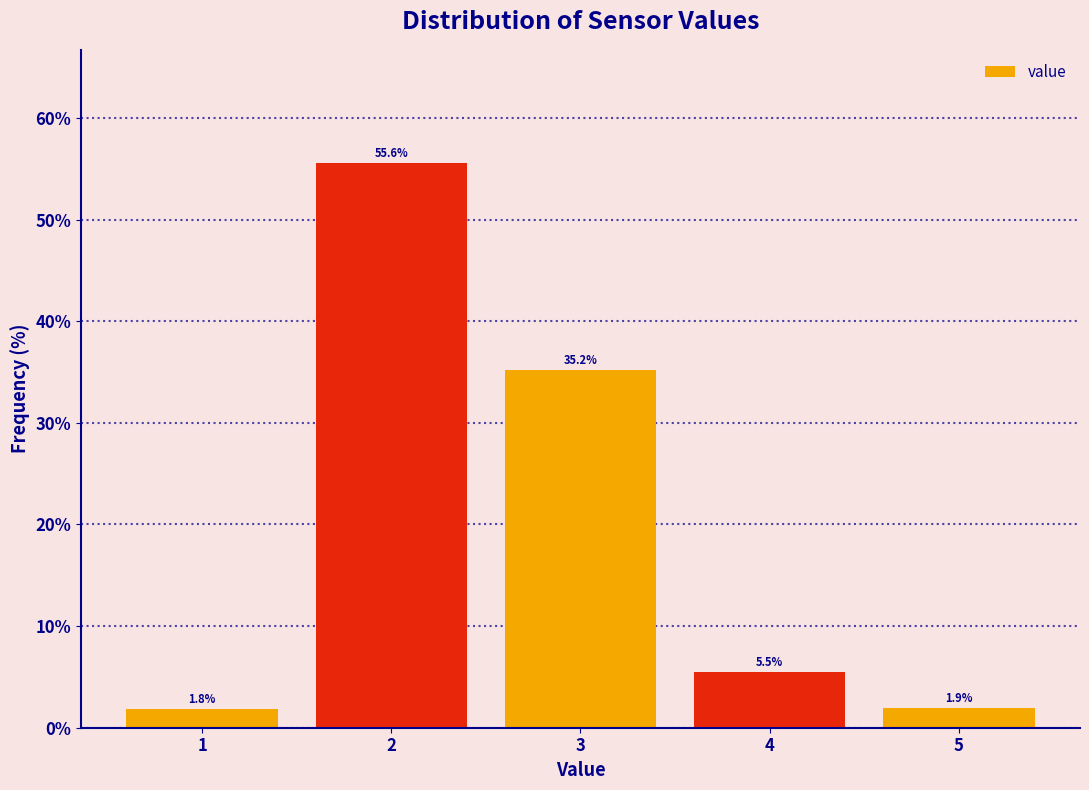

Reading right to left, transcribe all the data shown in this chart.

1.9	5.5	35.2	55.6	1.8